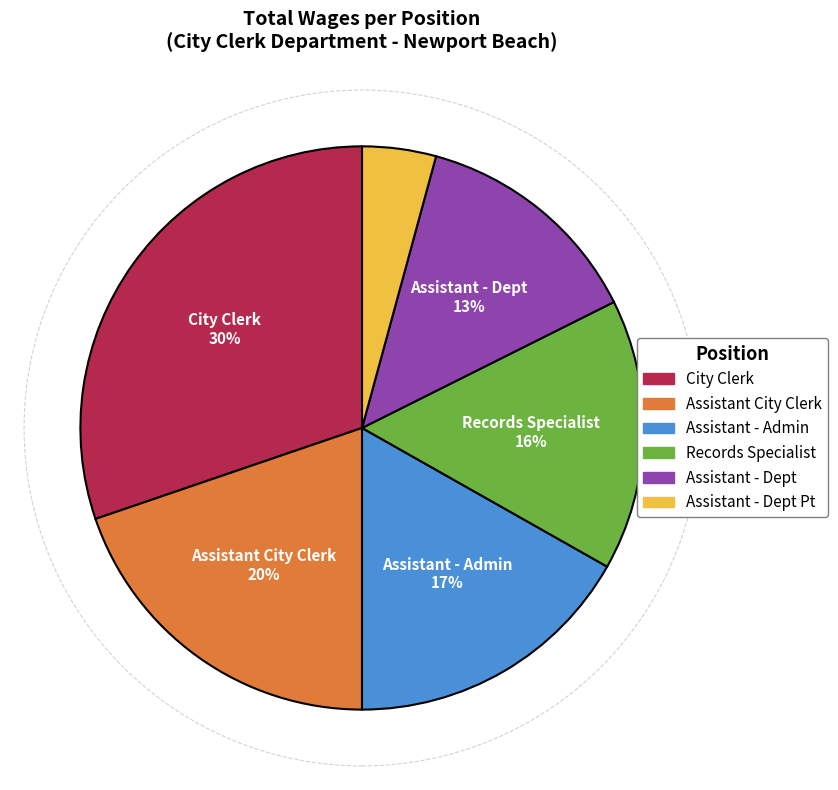

Is there any slice that represents more than half of the pie?

No